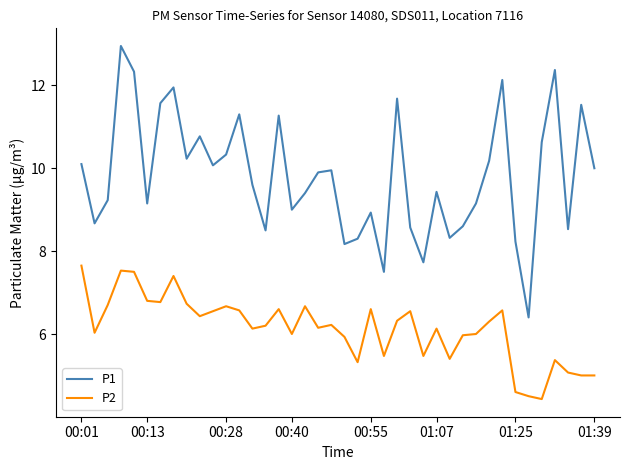

How many lines are shown in the chart?

2